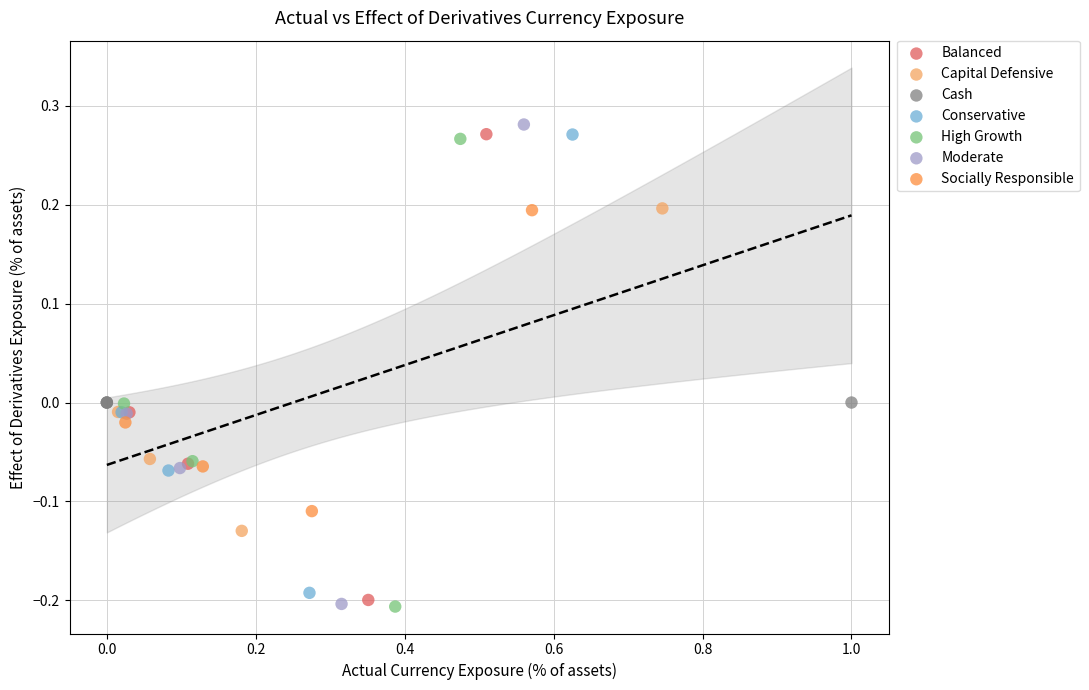

What are all the series names shown in the legend?

Balanced, Capital Defensive, Cash, Conservative, High Growth, Moderate, Socially Responsible